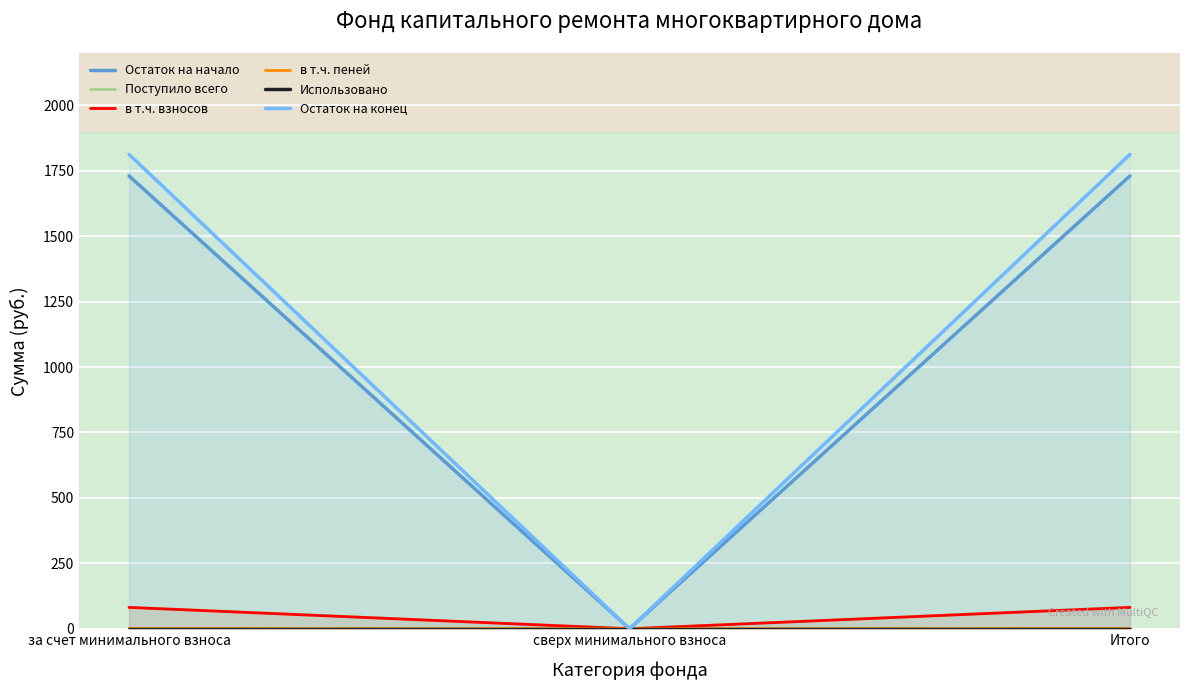

The Остаток на конец series shows 2573.9 at за счет минимального взноса. True or false?

False